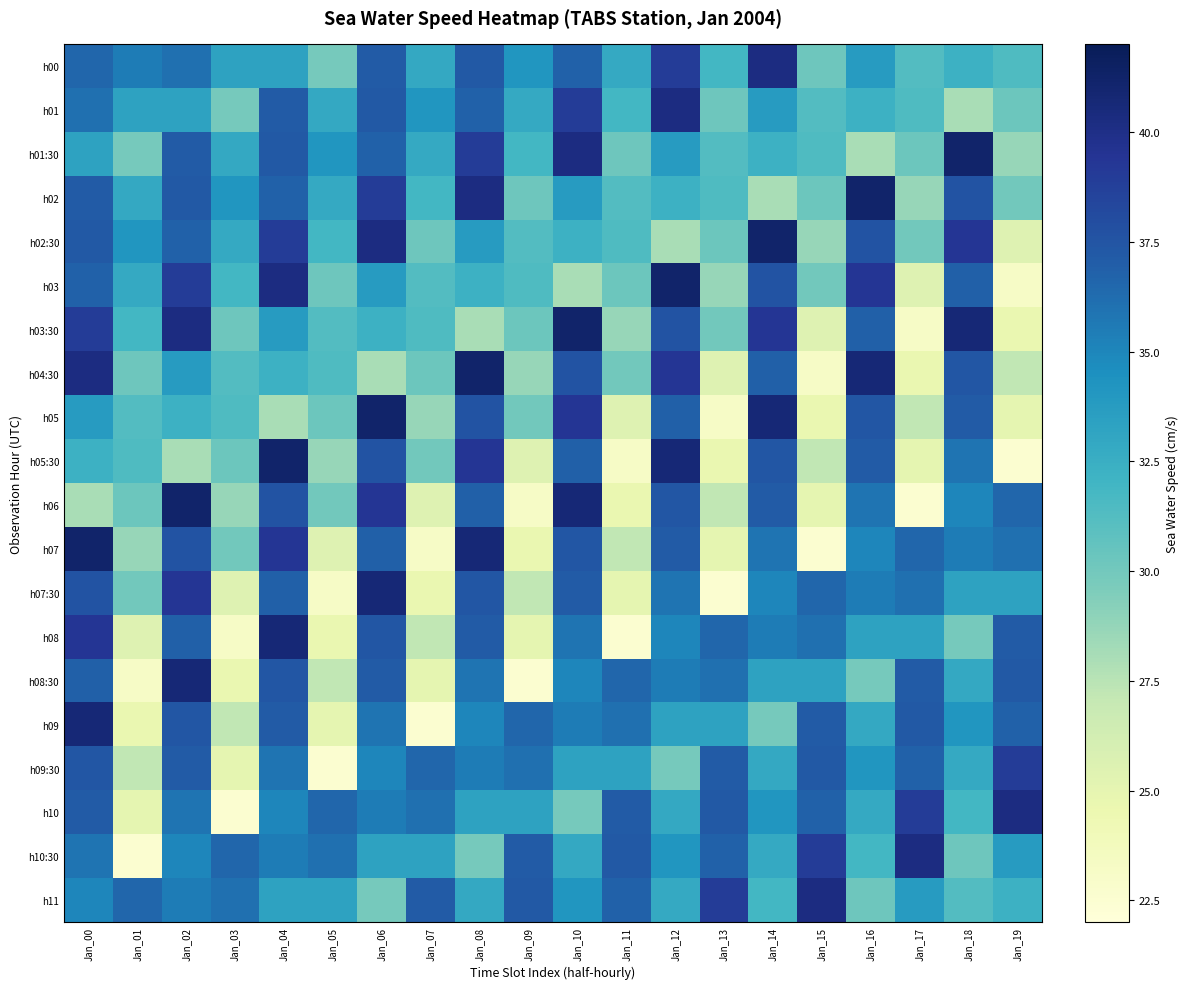

Which series changed the most between Jan_16 and Jan_17?

h04:30